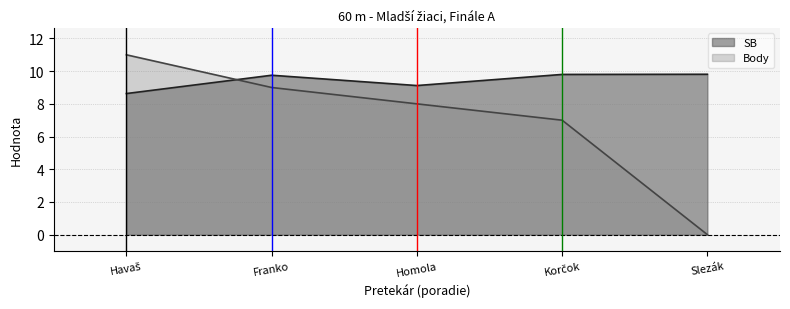

What is the average value of the Body series?

7.0